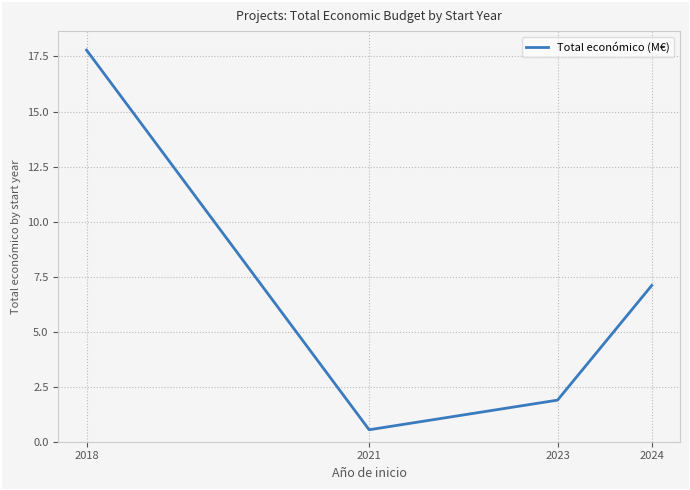

What is the smallest value displayed?

0.5